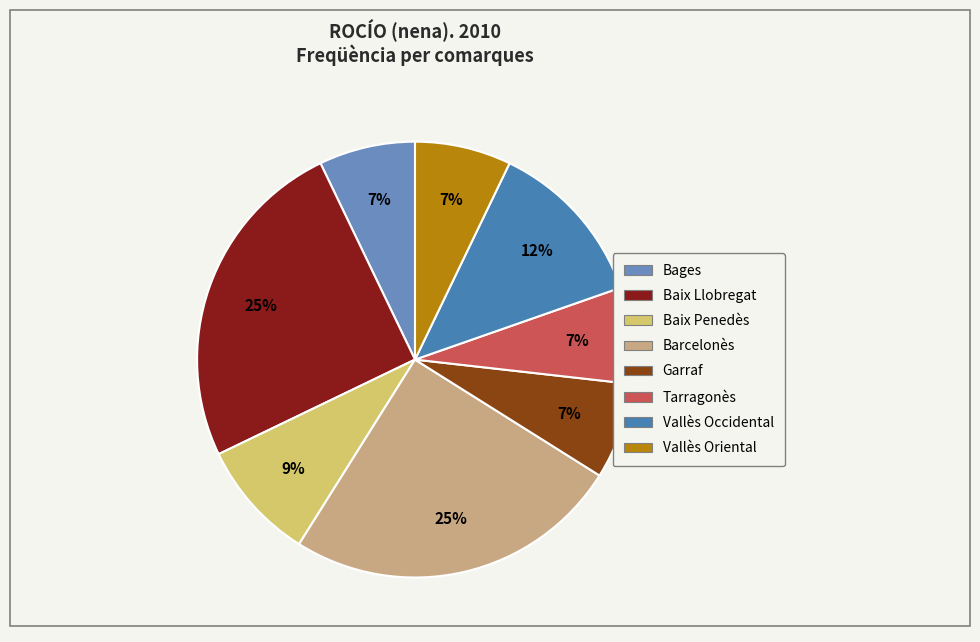

Which has a higher value, Vallès Oriental or Garraf?

Vallès Oriental